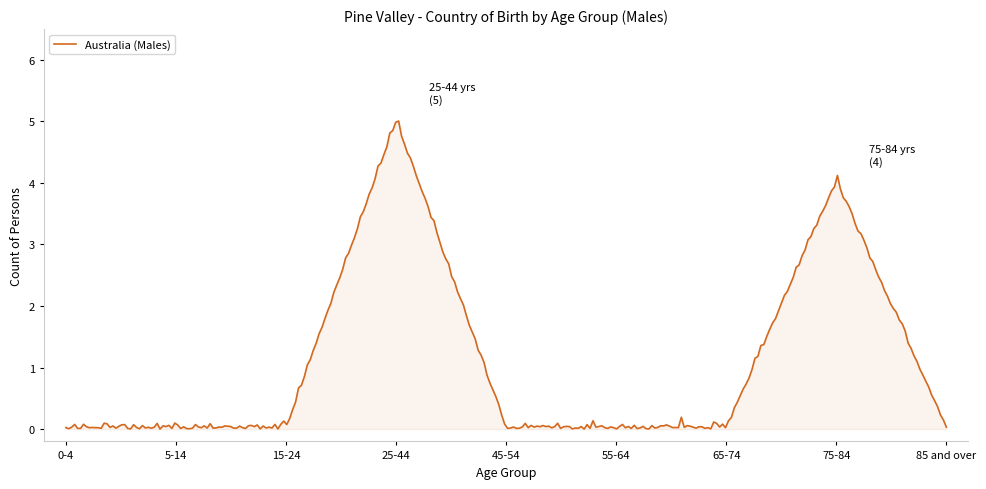

What is the difference between the maximum and minimum values?

5.0